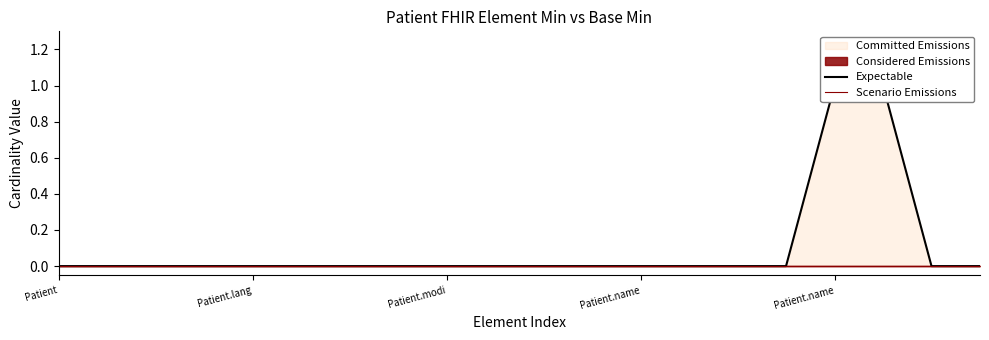

Does the chart display data point markers on the line(s)?

No